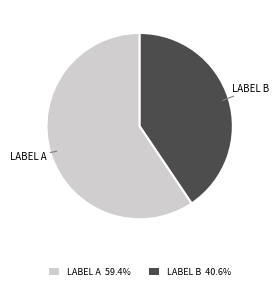

Rank the categories by value from highest to lowest.

LABEL A, LABEL B